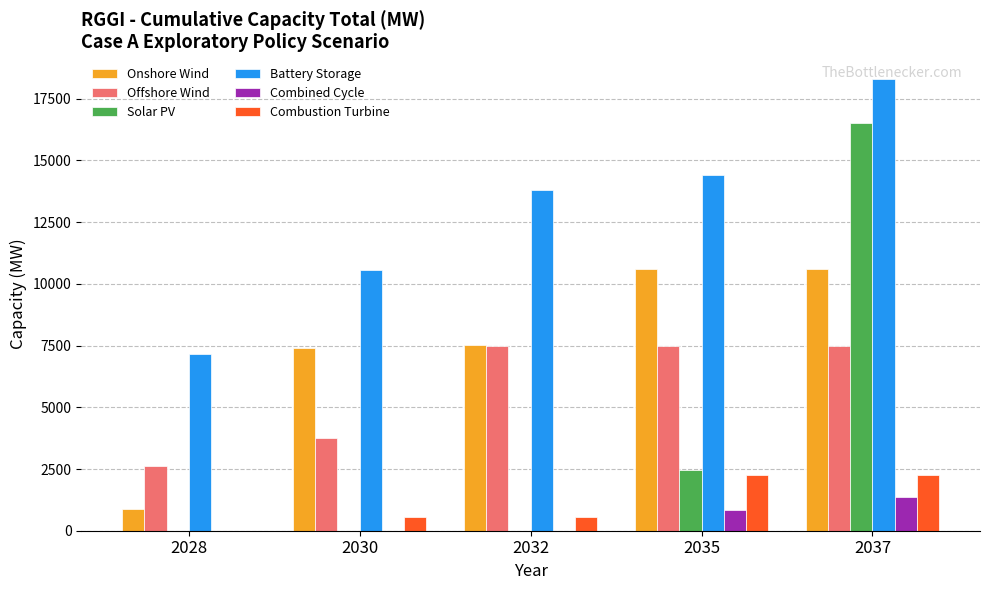

The value of Combined Cycle at 2030 is 736.7. True or false?

False